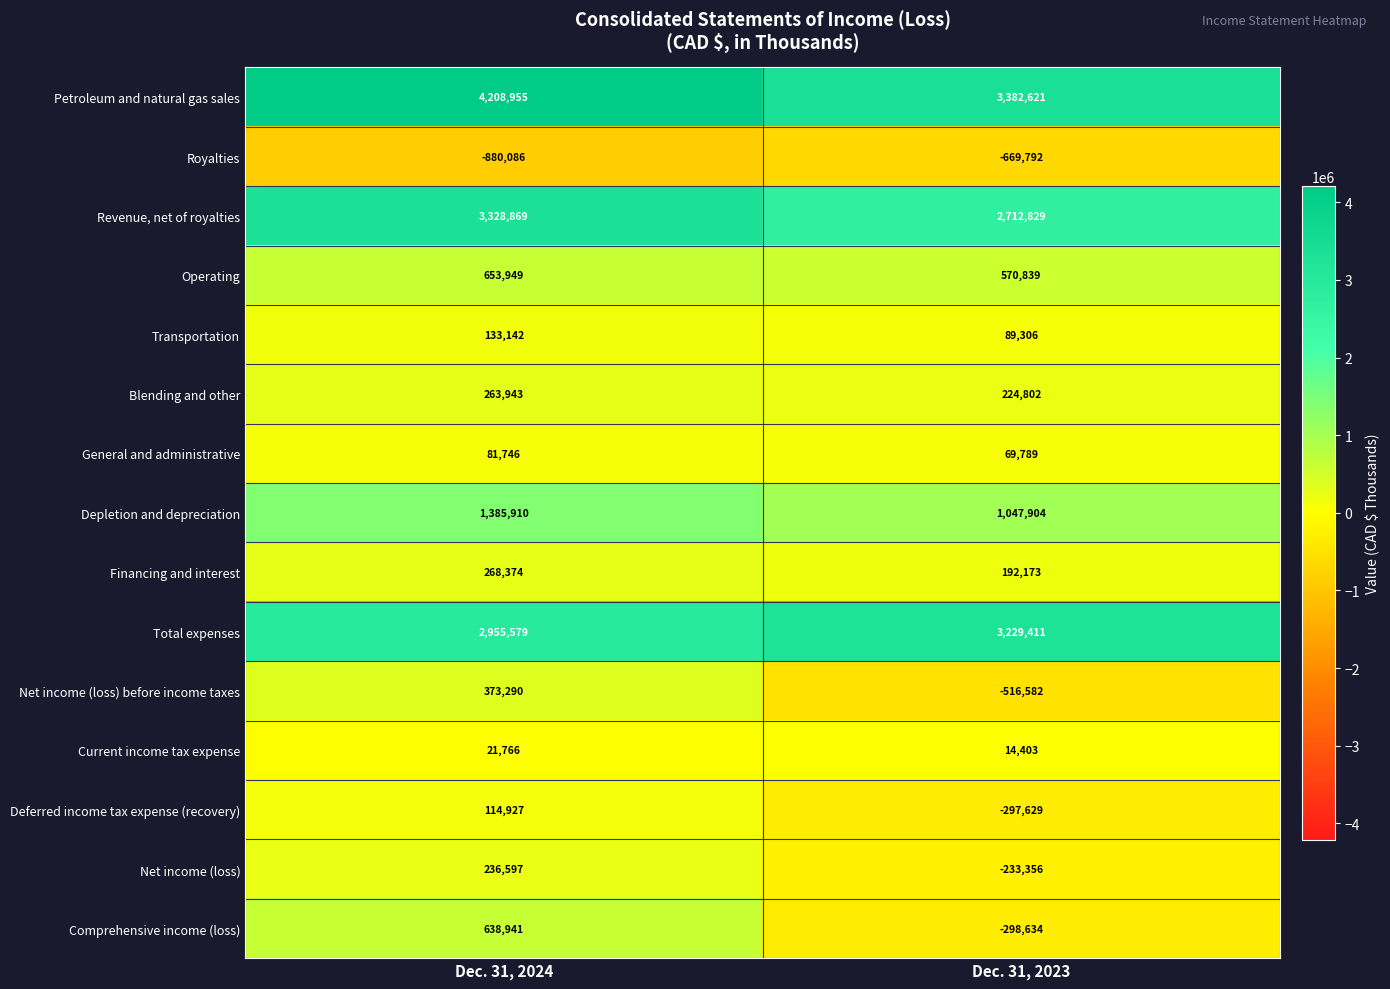

What is the difference between the highest and lowest values at Dec. 31, 2024?

5089041